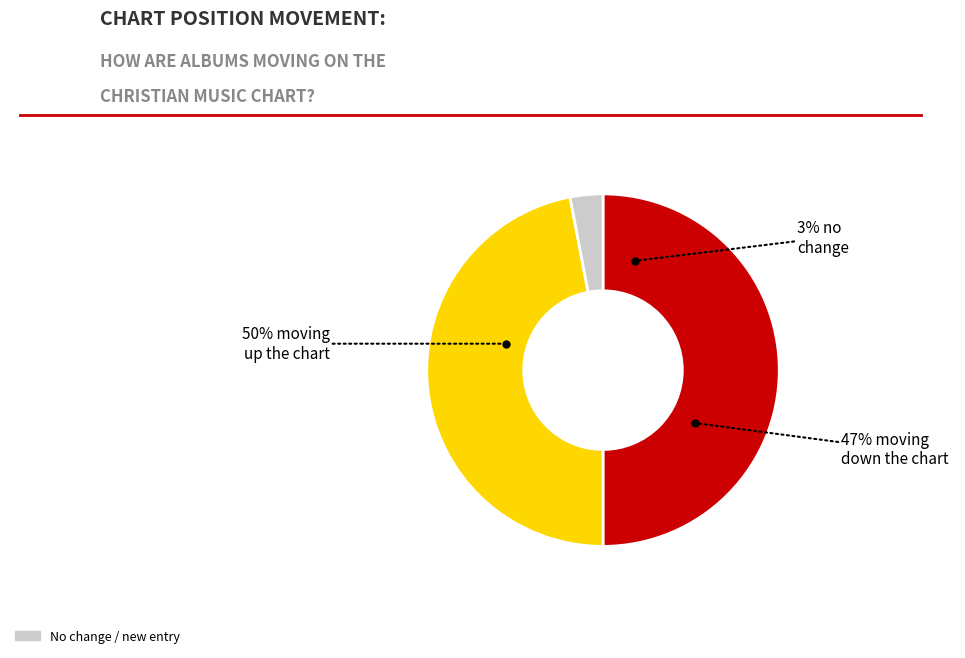

What is the change in value from up to down?

-3